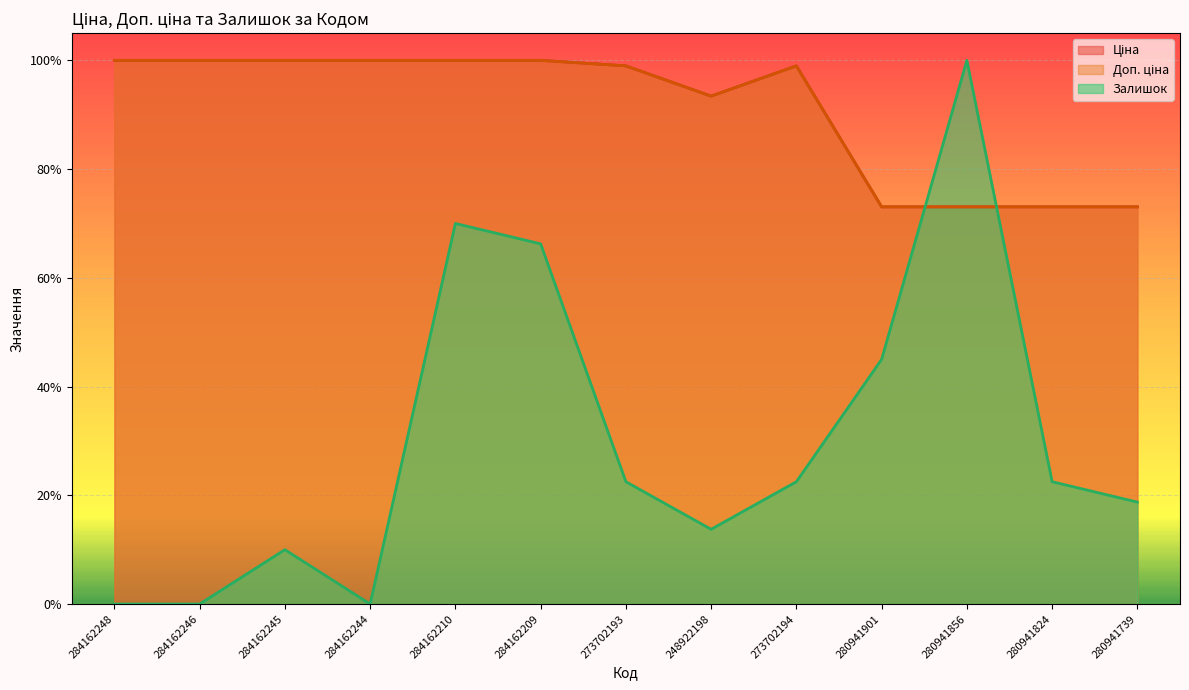

At which category does Ціна reach its first local peak?

273702194